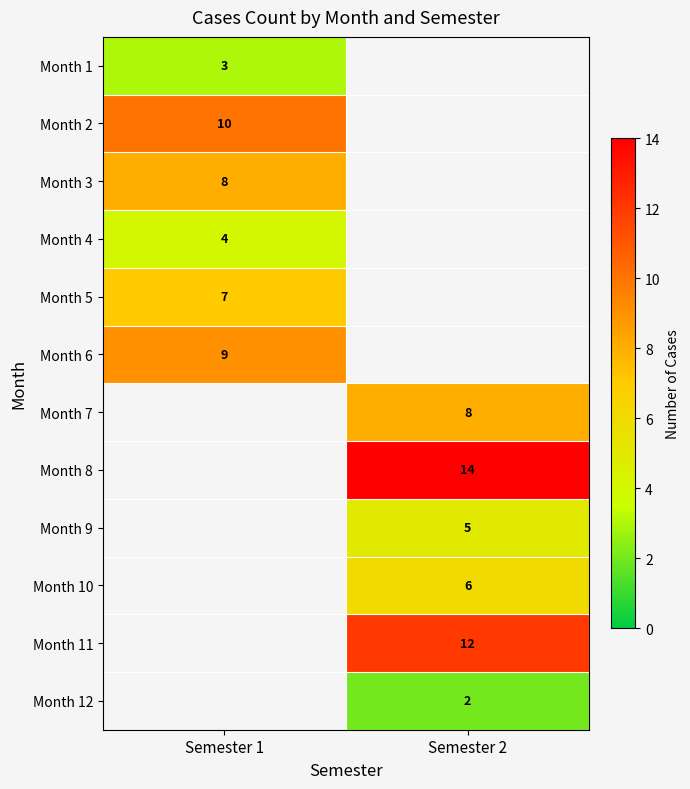

The Month 2 series shows 10 at Semester 1. True or false?

True